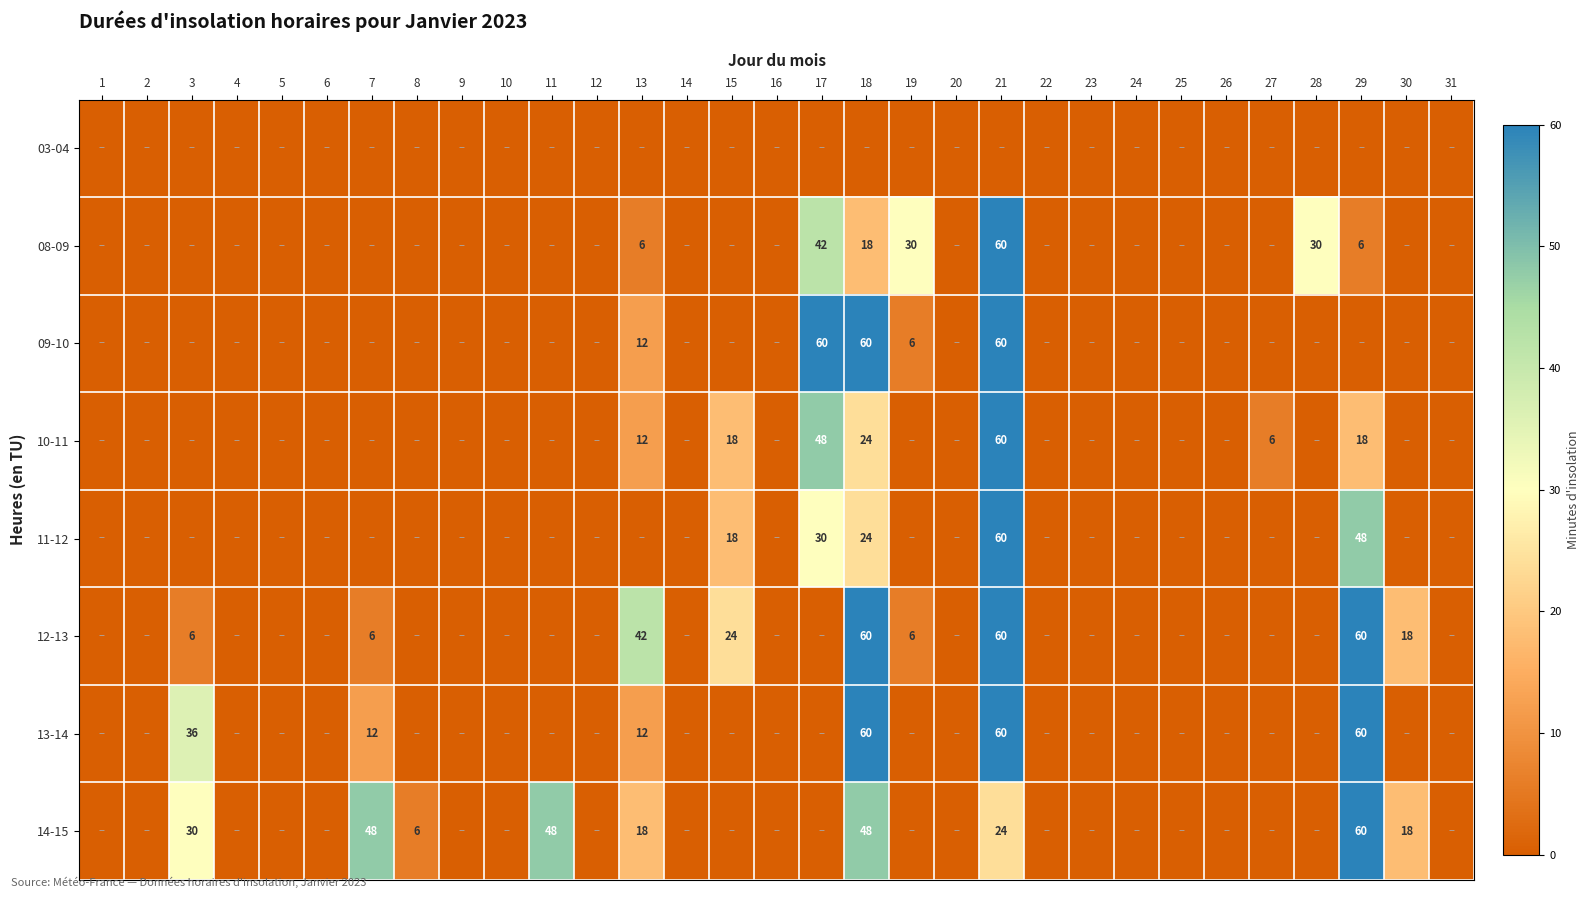

The 11-12 series shows 52 at 17. True or false?

False